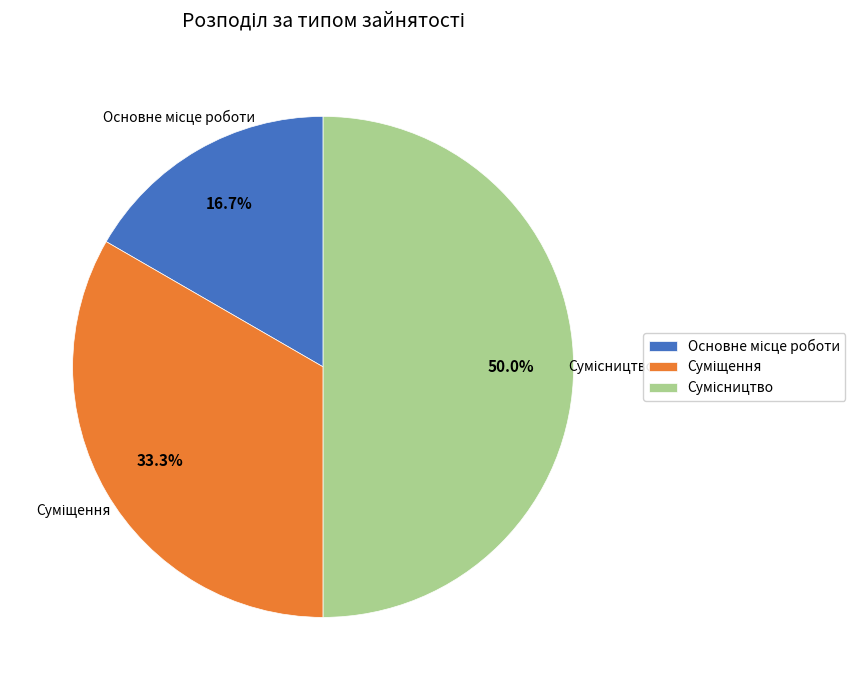

What is the smallest slice in the pie chart?

Основне місце роботи